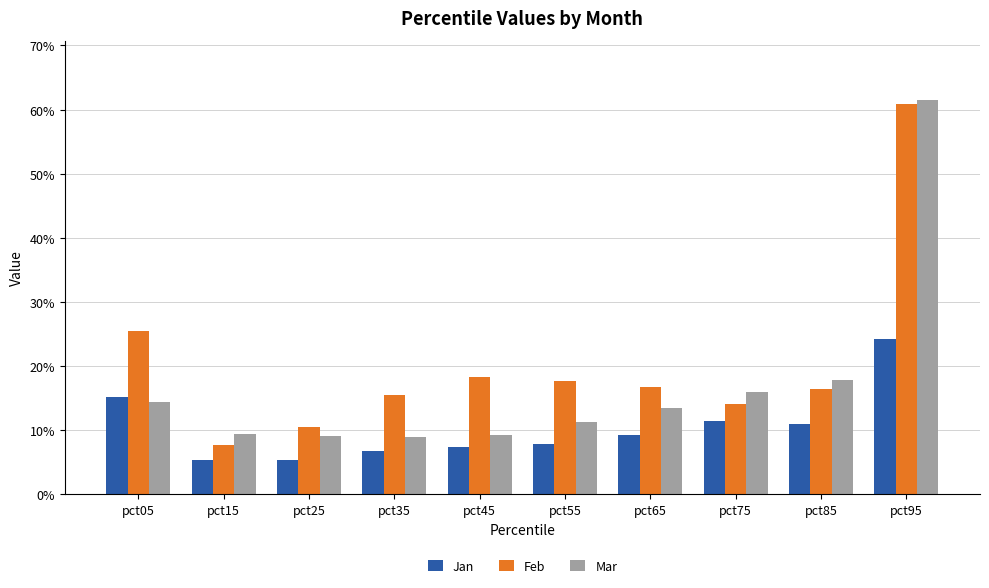

Reading left to right, list all the values displayed in this chart.

Jan: 0.2	0.1	0.1	0.1	0.1	0.1	0.1	0.1	0.1	0.2
Feb: 0.3	0.1	0.1	0.2	0.2	0.2	0.2	0.1	0.2	0.6
Mar: 0.1	0.1	0.1	0.1	0.1	0.1	0.1	0.2	0.2	0.6